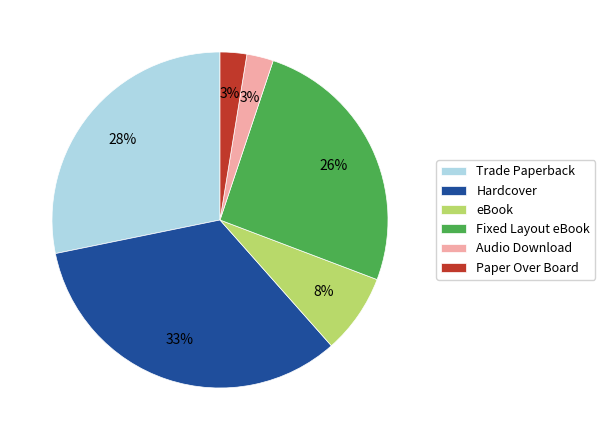

Is there a majority slice in this chart?

No